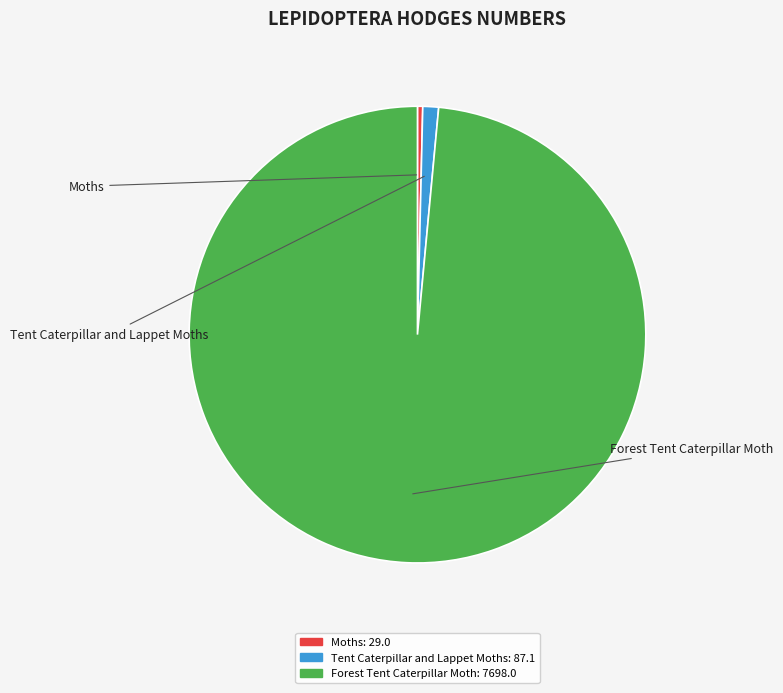

True or false: Tent Caterpillar and Lappet Moths accounts for 1% of the total.

True